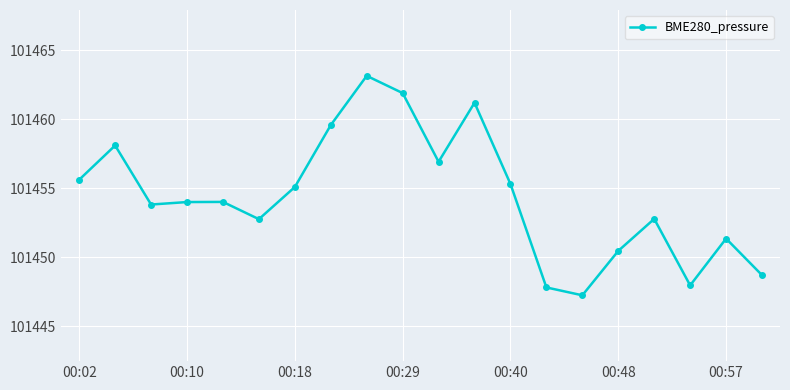

What is the minimum value shown in the chart?

101447.2